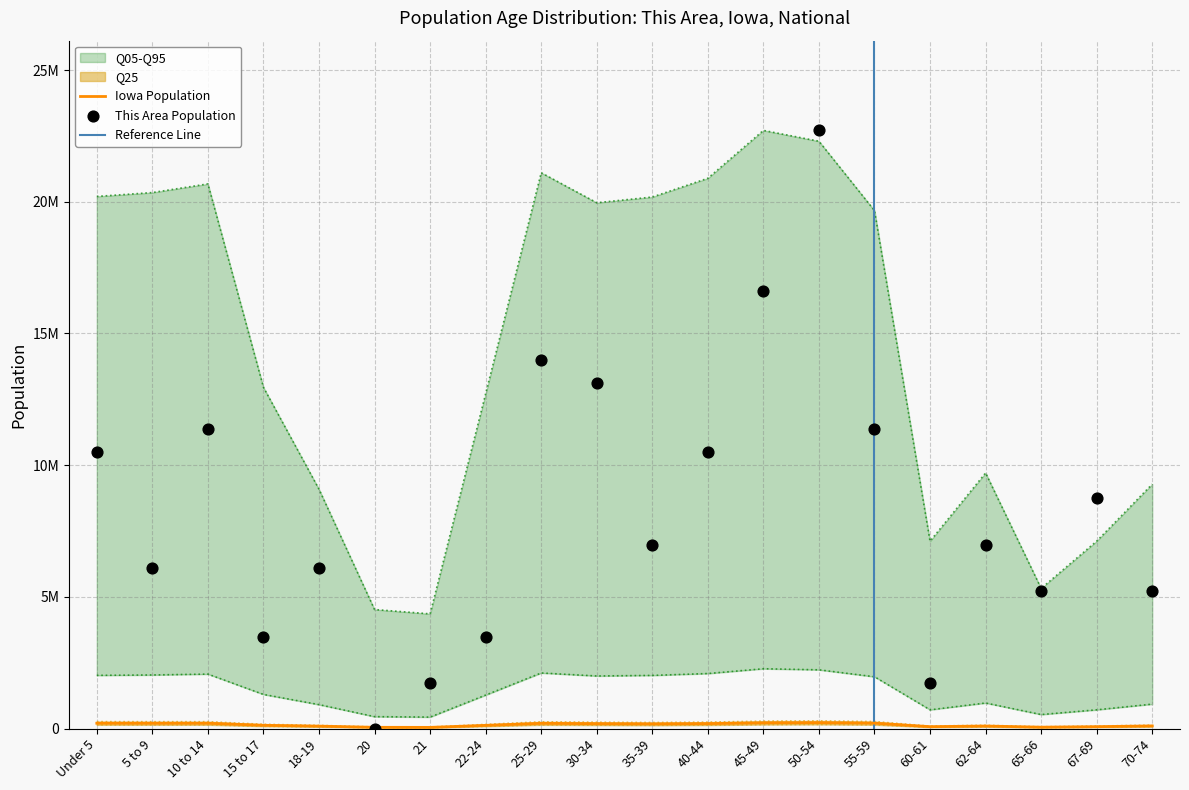

What is the total value across all series at 5 to 9?

8289169.3